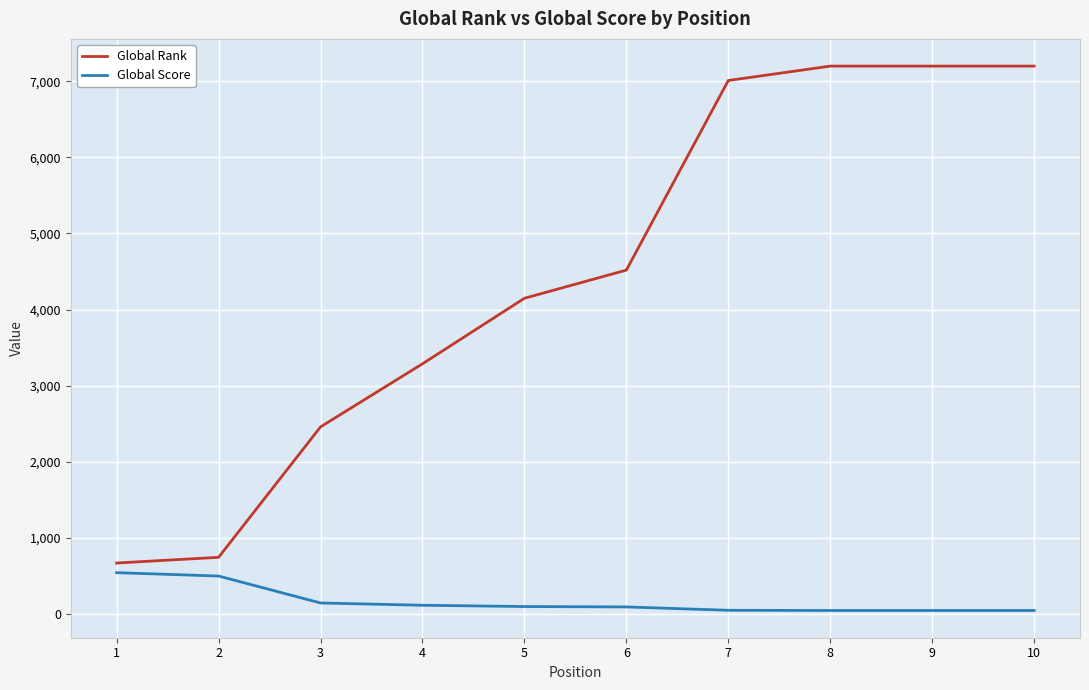

Is the value of Global Score at 8 greater than the value of Global Rank at 8?

No